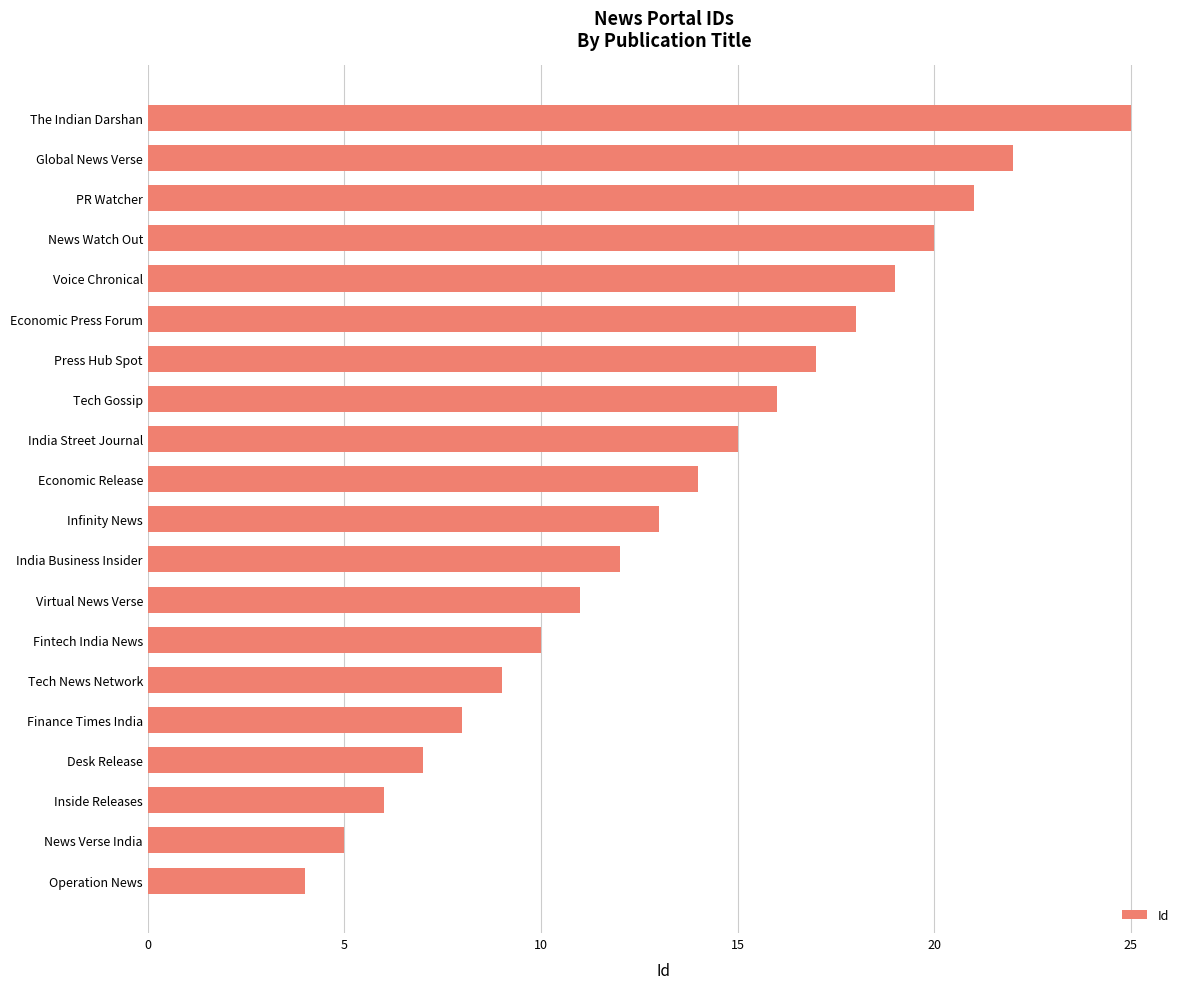

What is the average value?

14